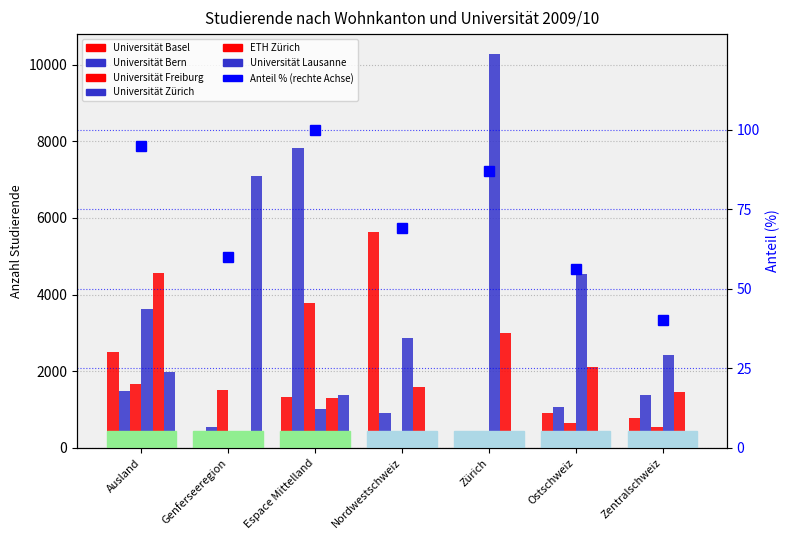

What is the label of the 3rd bar from the left?

Espace Mittelland